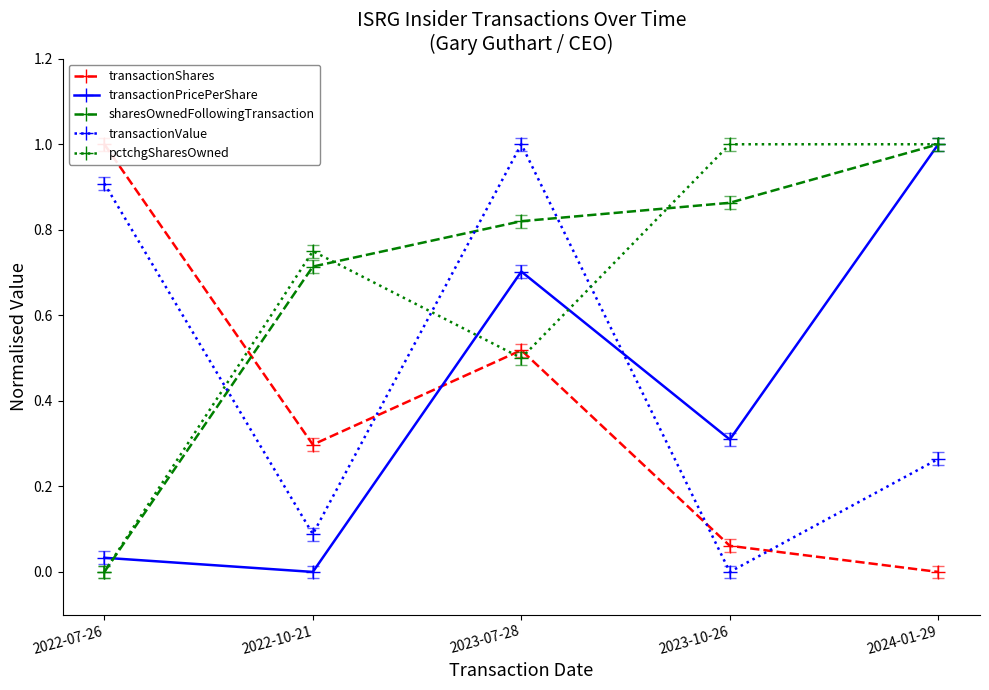

At which category is the sum across all series the highest?

2023-07-28